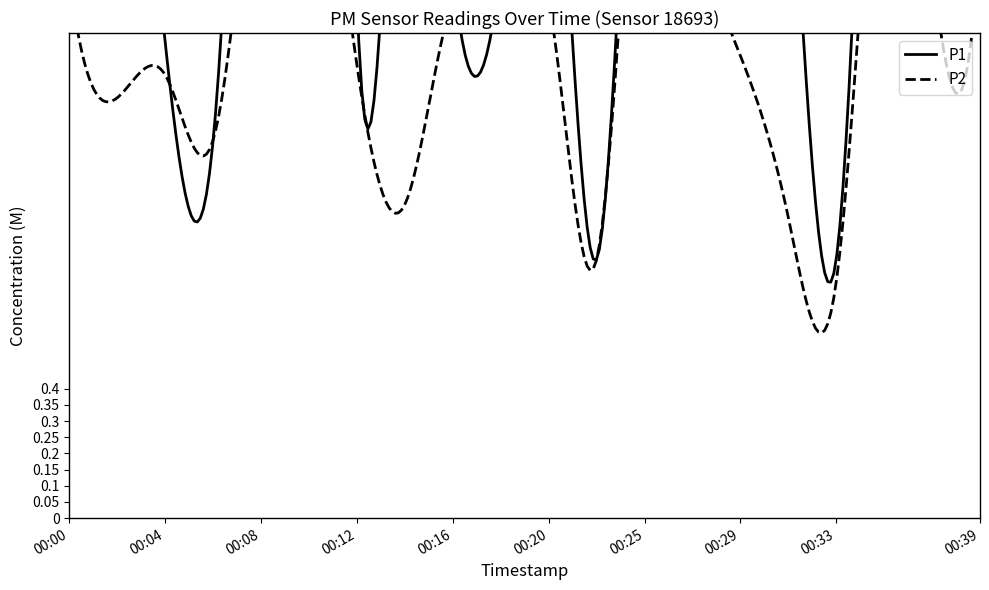

Where does the P1 series first go above 2?

00:00